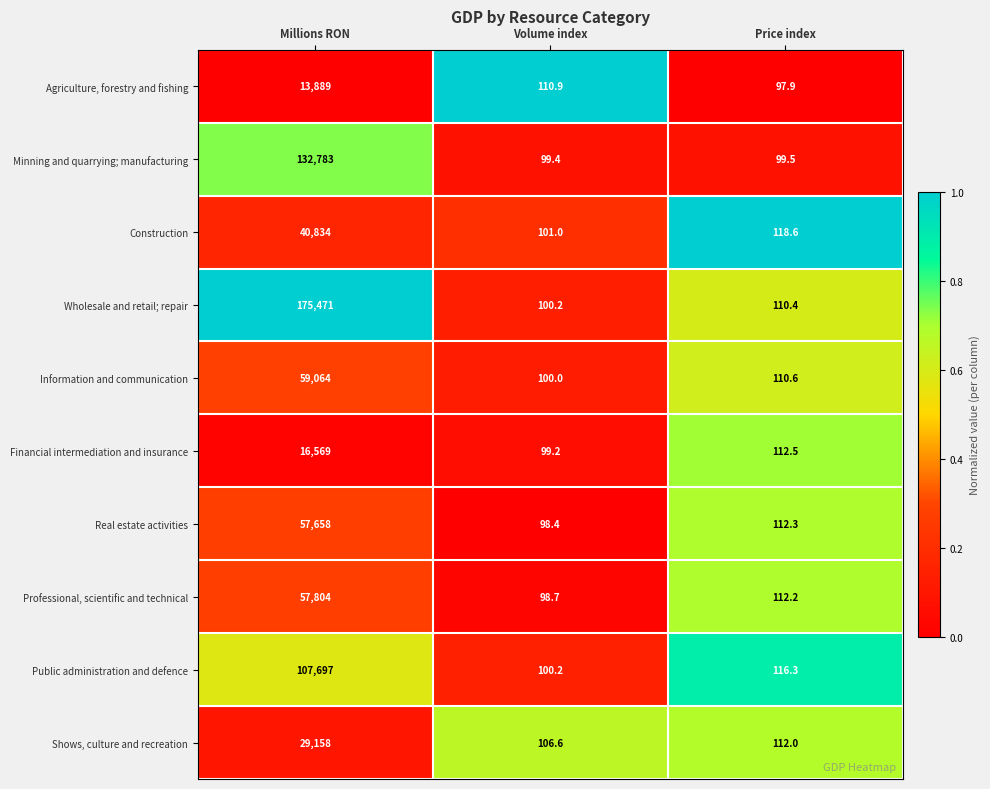

Reading right to left, transcribe all the data shown in this chart.

Agriculture, forestry and fishing: 97.9	110.9	13889.0
Minning and quarrying; manufacturing: 99.5	99.4	132783.0
Construction: 118.6	101.0	40834.0
Wholesale and retail; repair: 110.4	100.2	175471.0
Information and communication: 110.6	100.0	59064.0
Financial intermediation and insurance: 112.5	99.2	16569.0
Real estate activities: 112.3	98.4	57658.0
Professional, scientific and technical: 112.2	98.7	57804.0
Public administration and defence: 116.3	100.2	107697.0
Shows, culture and recreation: 112.0	106.6	29158.0